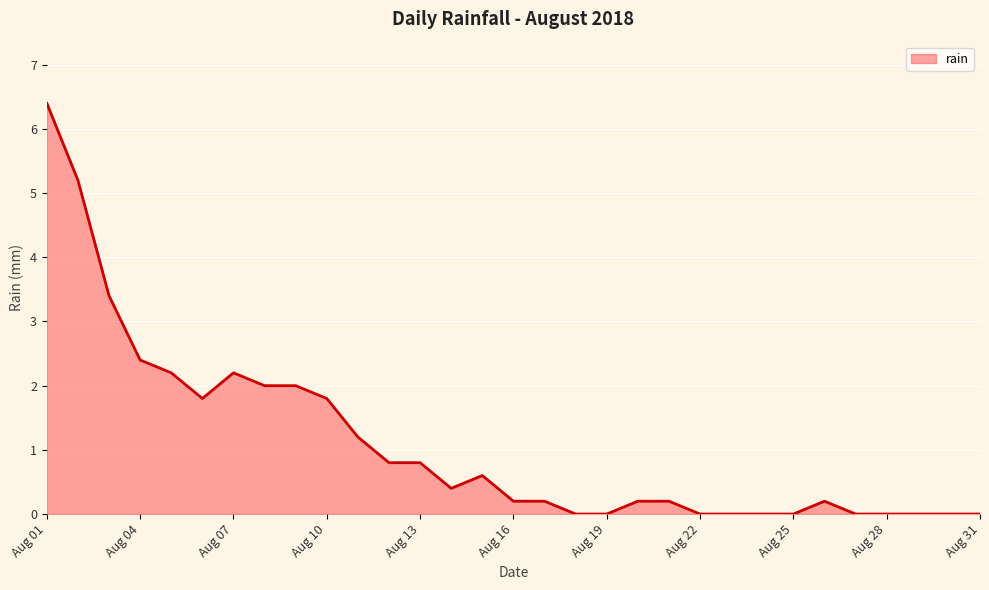

What is the maximum value shown in the chart?

6.4